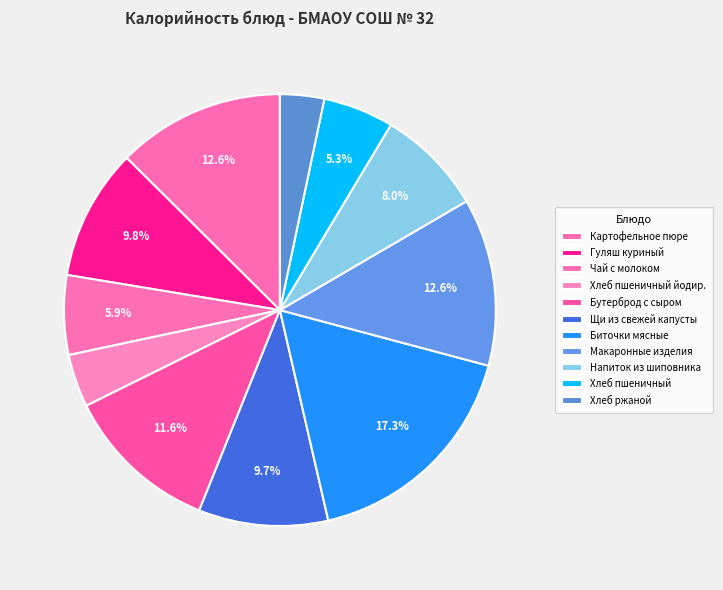

Approximately how many times larger is the value at Картофельное пюре compared to Бутерброд с сыром?

1.1